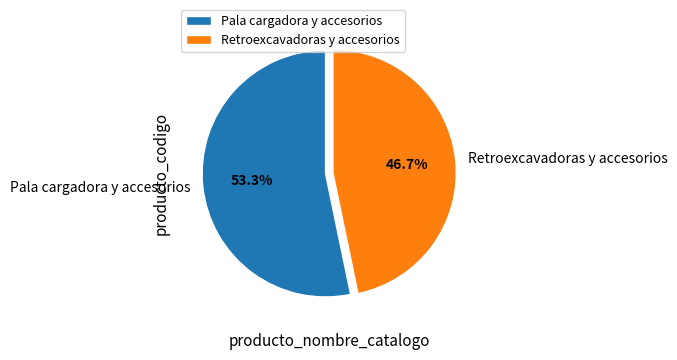

What is the smallest slice in the pie chart?

Retroexcavadoras y accesorios